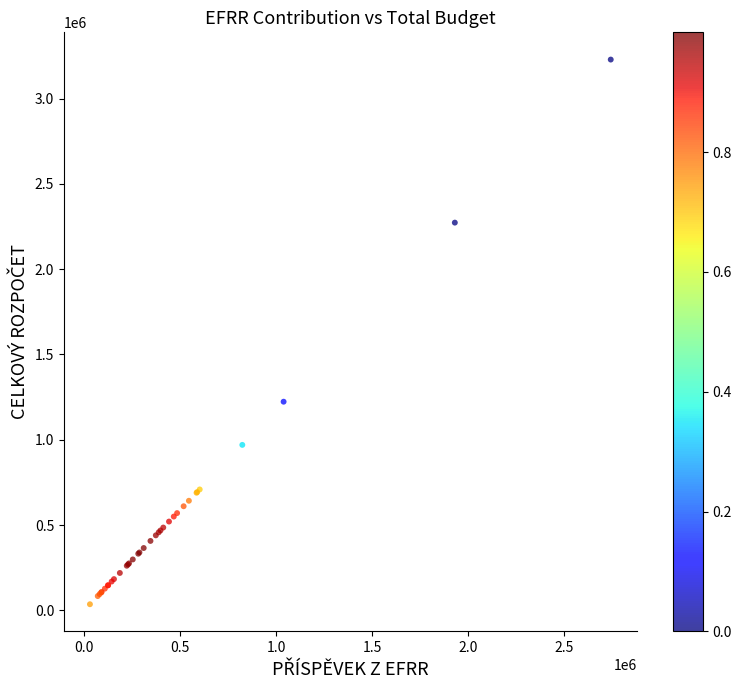

What Y value in the scatter plot is closest to 1632308?

1223310.2